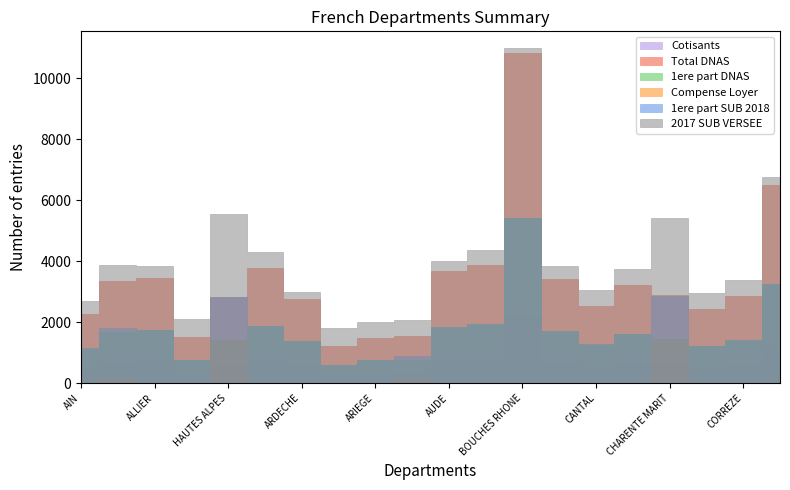

Reading left to right, transcribe all the data shown in this chart.

Cotisants: 458	672	746	273	556	723	547	233	275	301	710	767	2196	687	535	669	587	469	558	1252
Total DNAS: 2269	3364	3459	1499	2821	3773	2754	1204	1484	1544	3668	3858	10826	3417	2533	3212	2879	2442	2850	6495
1ere part DNAS: 1134	1682	1729	749	1410	1886	1377	602	742	772	1834	1929	5413	1708	1266	1606	1439	1221	1425	3247
Compense Loyer: 0	125	0	0	1404	0	0	0	0	126	0	0	0	0	0	0	1404	0	0	0
1ere part SUB 2018: 1135	1807	1730	750	2815	1887	1377	602	742	898	1834	1929	5413	1709	1267	1606	2844	1221	1425	3248
2017 SUB VERSEE: 2695	3884	3845	2109	5539	4289	3000	1814	2004	2060	4004	4378	10986	3843	3049	3732	5413	2962	3370	6770